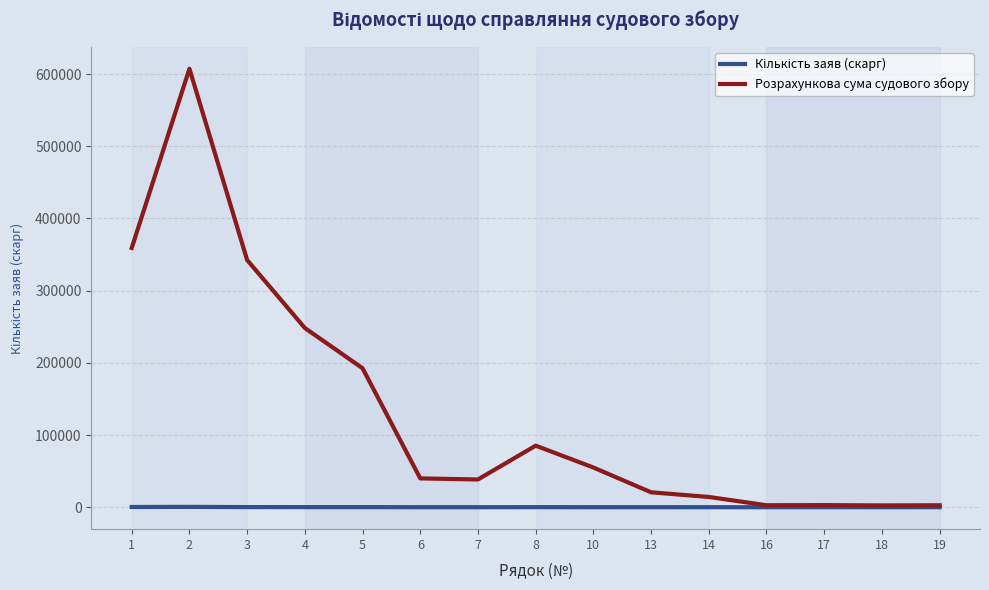

What is the sum of all Розрахункова сума судового збору values?

2014444.1